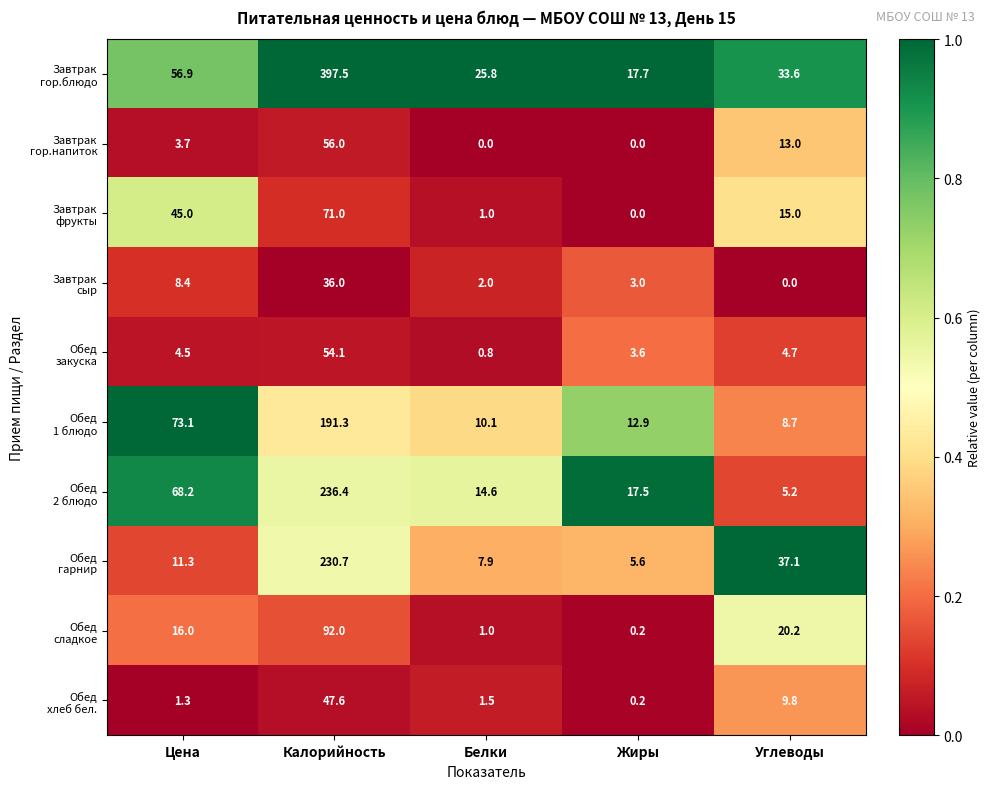

What is the difference between the highest and lowest values at Углеводы?

37.1